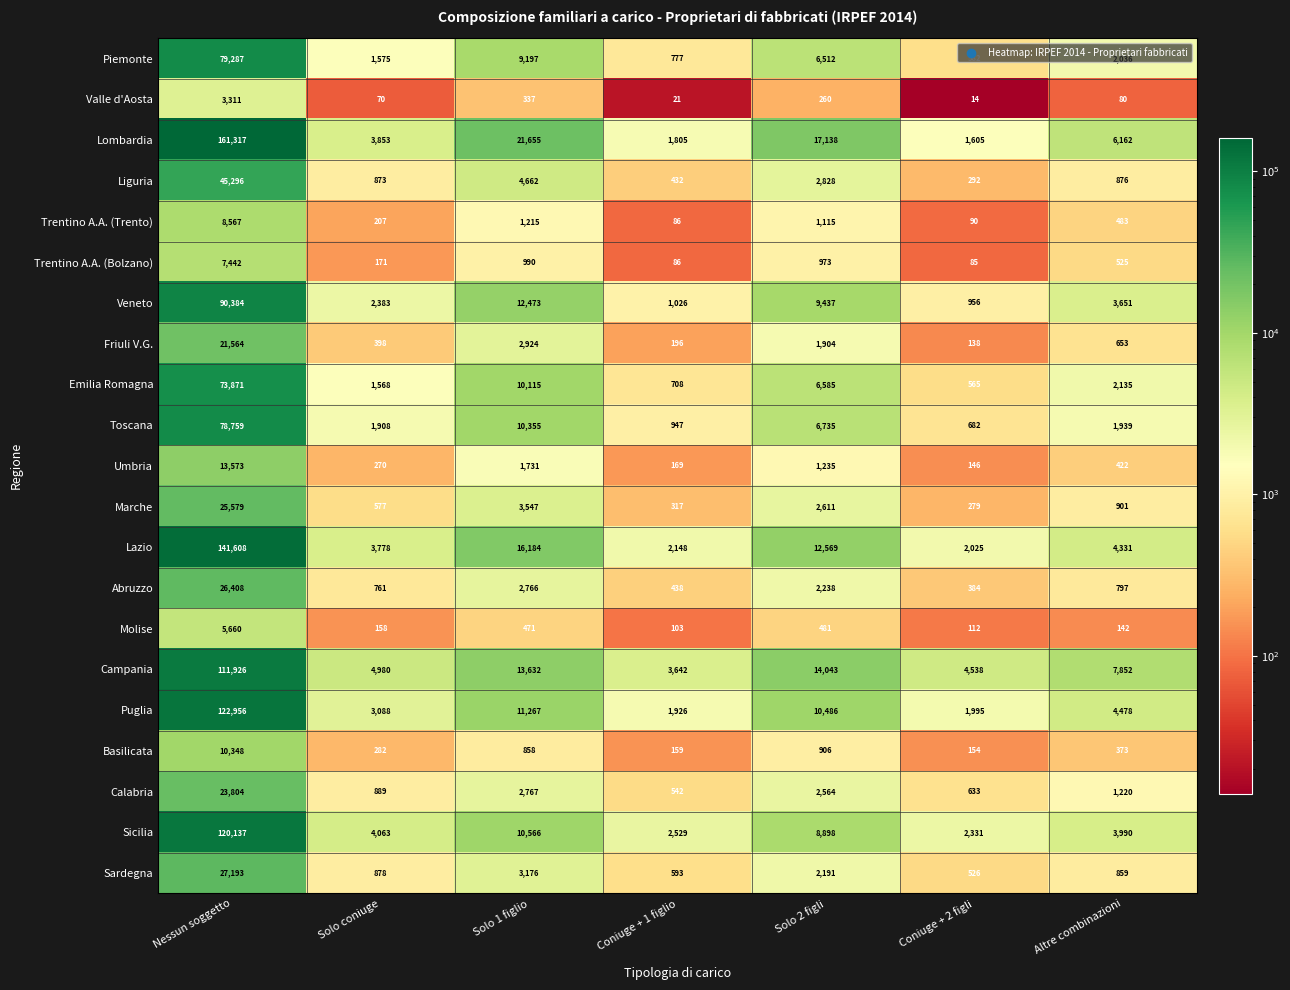

Where does the Lombardia series first go above 6162?

Nessun soggetto